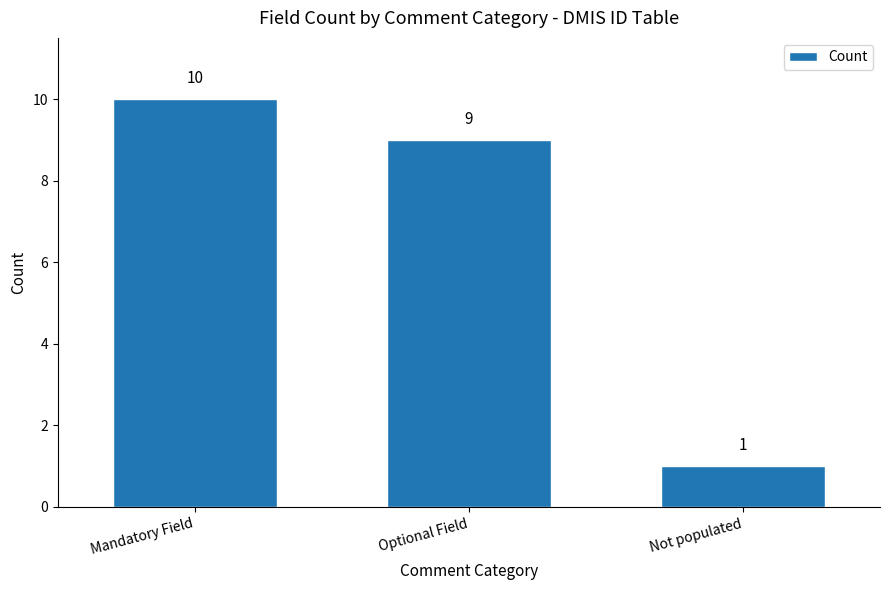

Which label corresponds to the smallest value in the chart?

Not populated